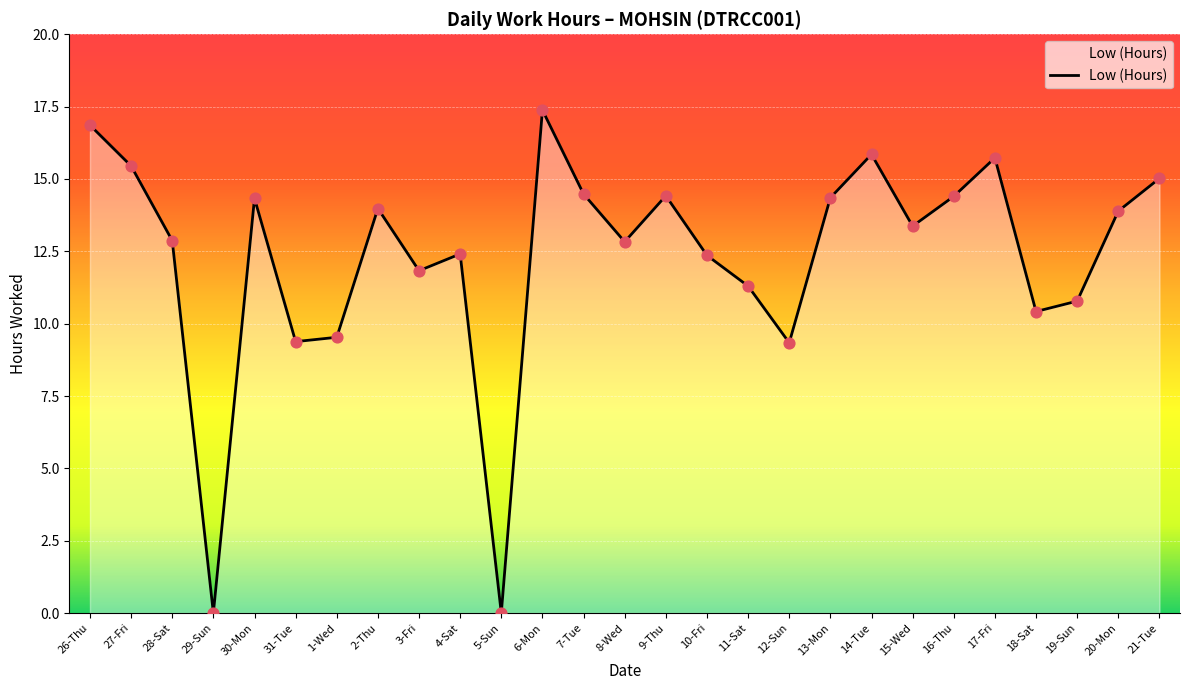

Between 4-Sat and 13-Mon, which is larger?

13-Mon